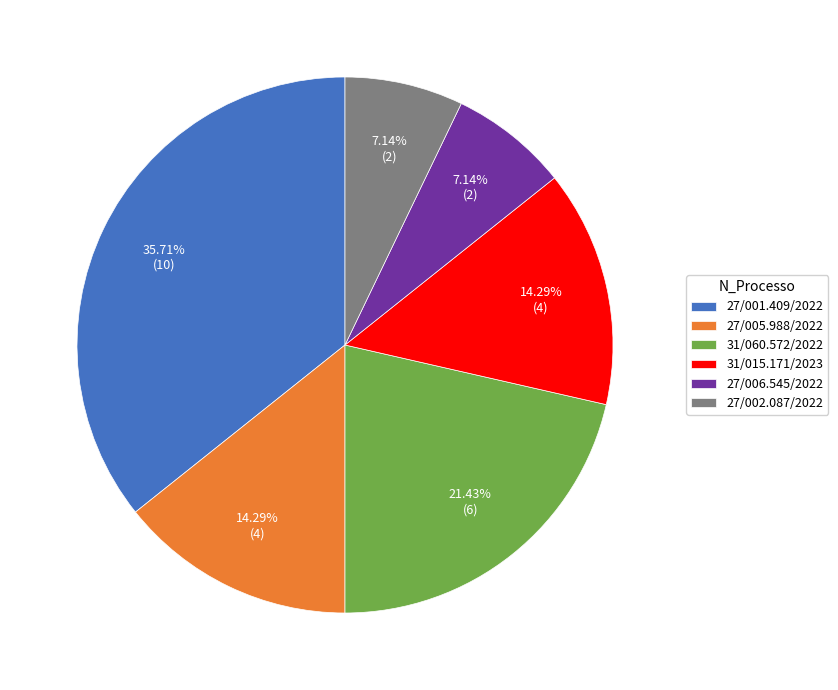

Combined, what portion of the pie is 31/015.171/2023 and 27/005.988/2022?

28.6%